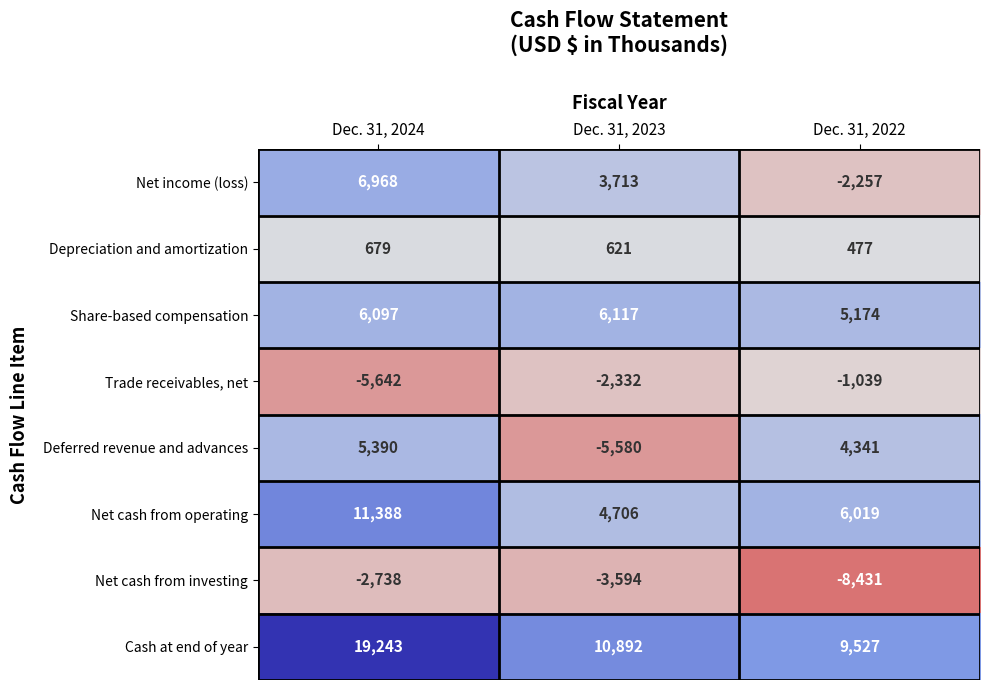

Which label corresponds to the smallest value in the chart?

Dec. 31, 2022